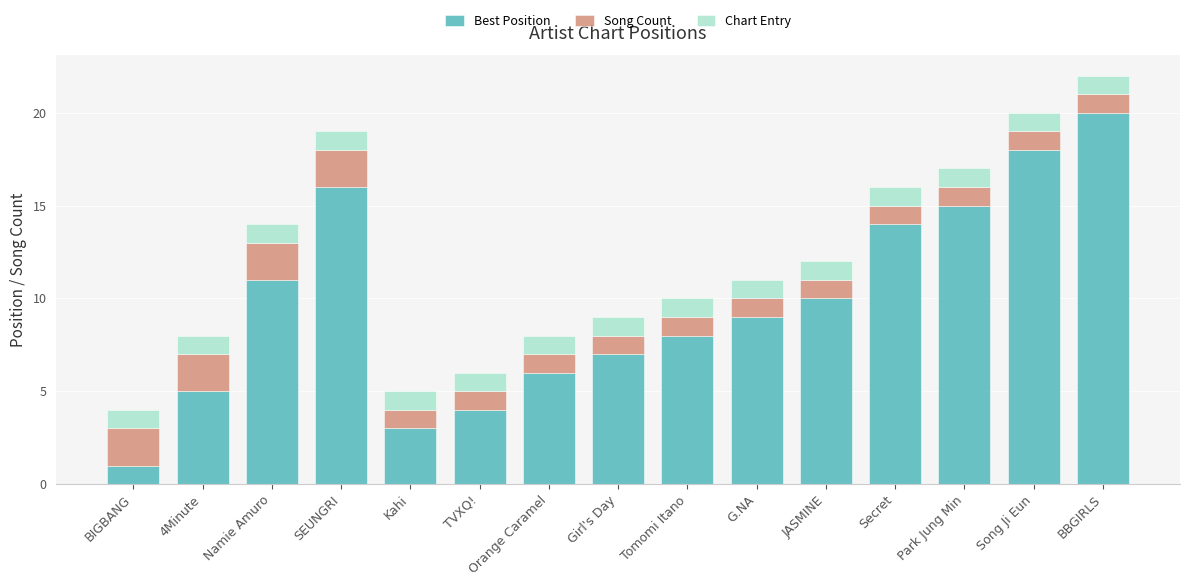

What is the total value across all series at BBGIRLS?

22